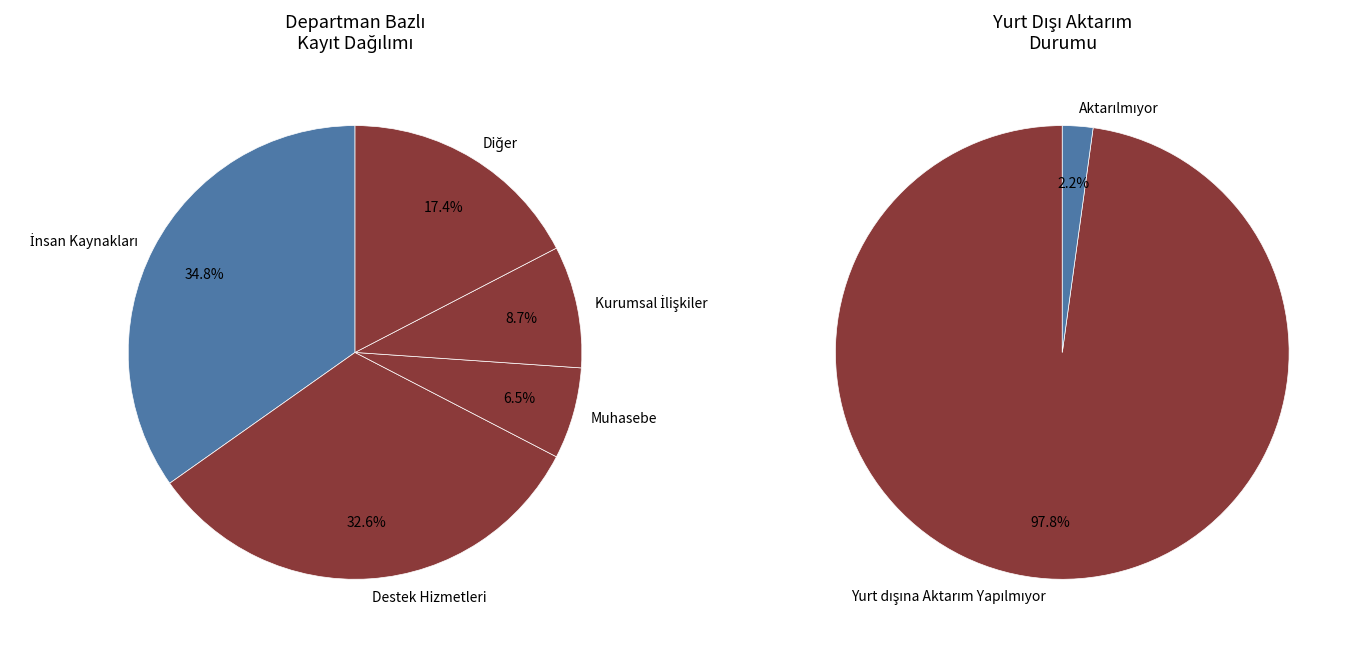

Combined, what portion of the pie is Diğer and Destek Hizmetleri?

50.0%